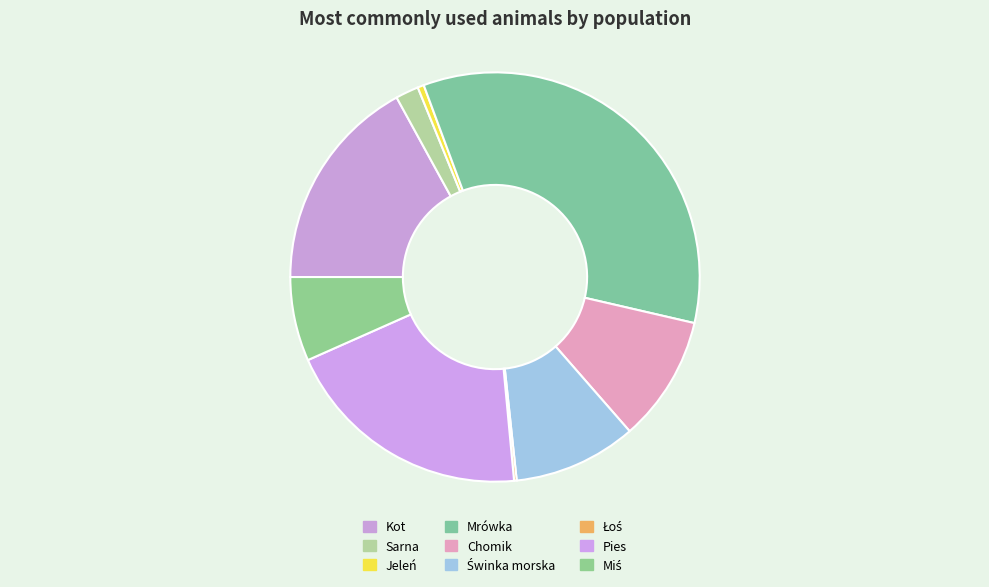

How many segments does this pie chart have?

9